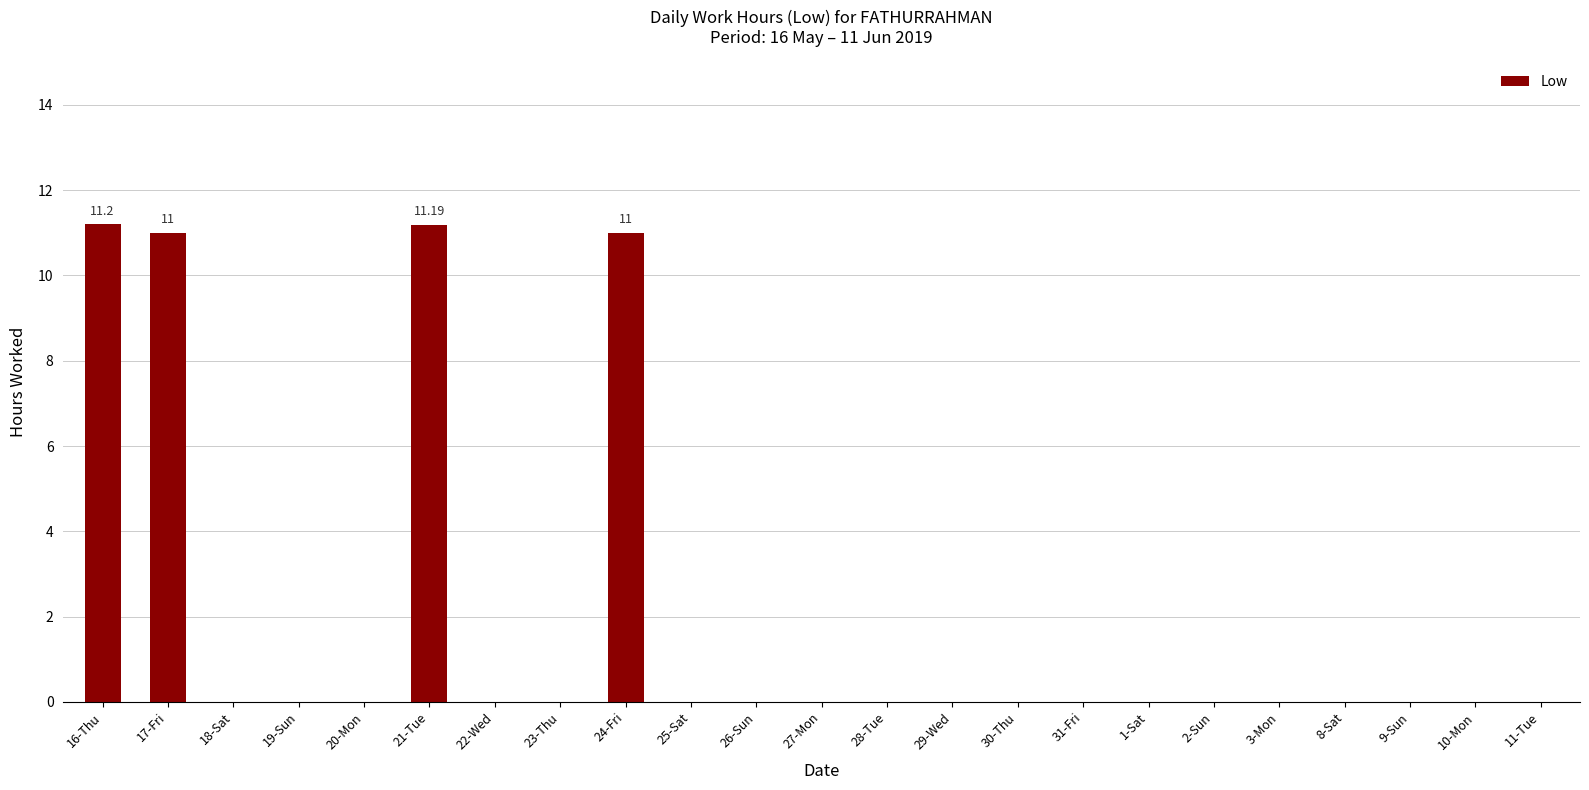

How many data points does each series have?

23